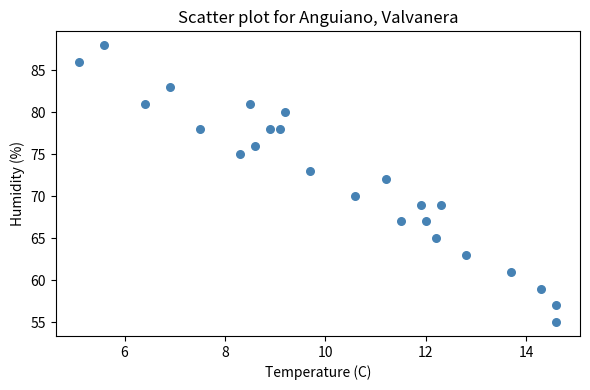

What is the range of Y values (max minus min)?

33